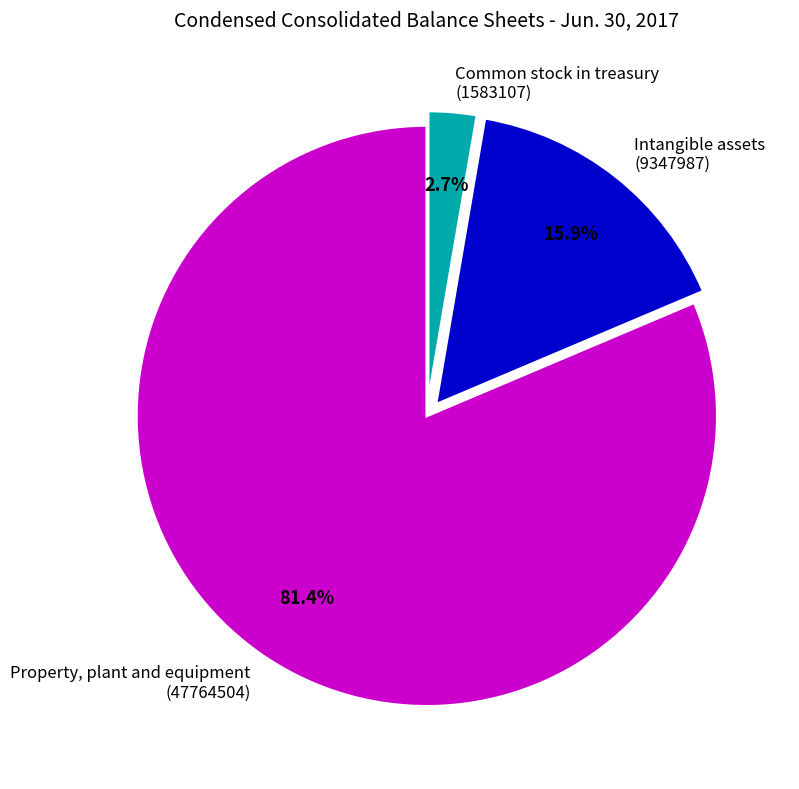

Which has a higher value, Property, plant and equipment (47764504) or Common stock in treasury (1583107)?

Property, plant and equipment (47764504)